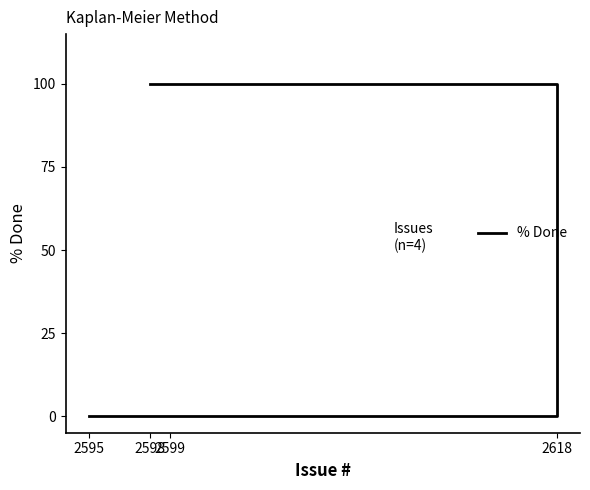

Does the chart have visible grid lines?

No